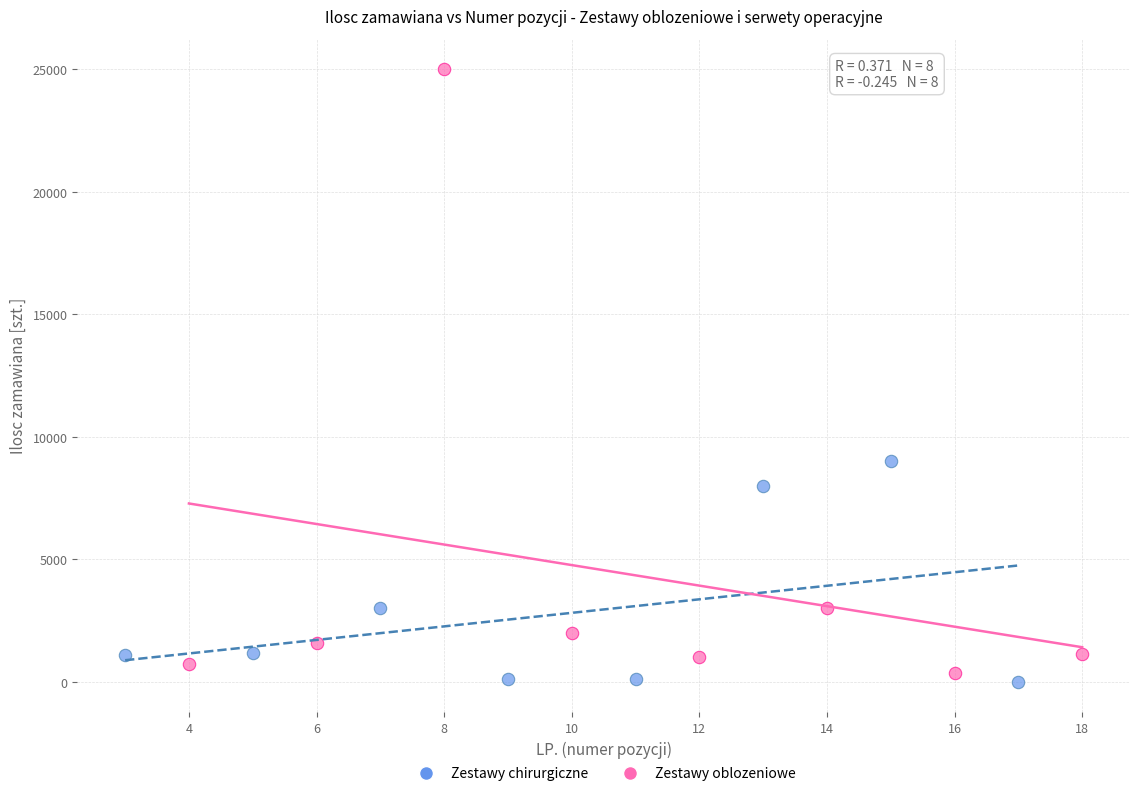

Which series has the widest spread of Y values?

Zestawy oblozeniowe